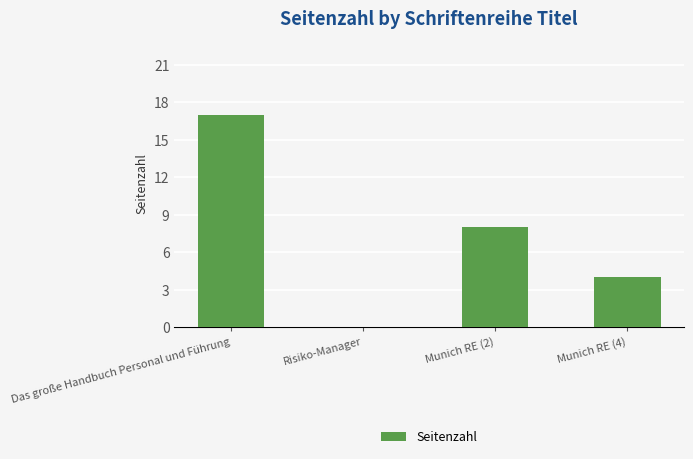

What is the greatest value displayed?

17